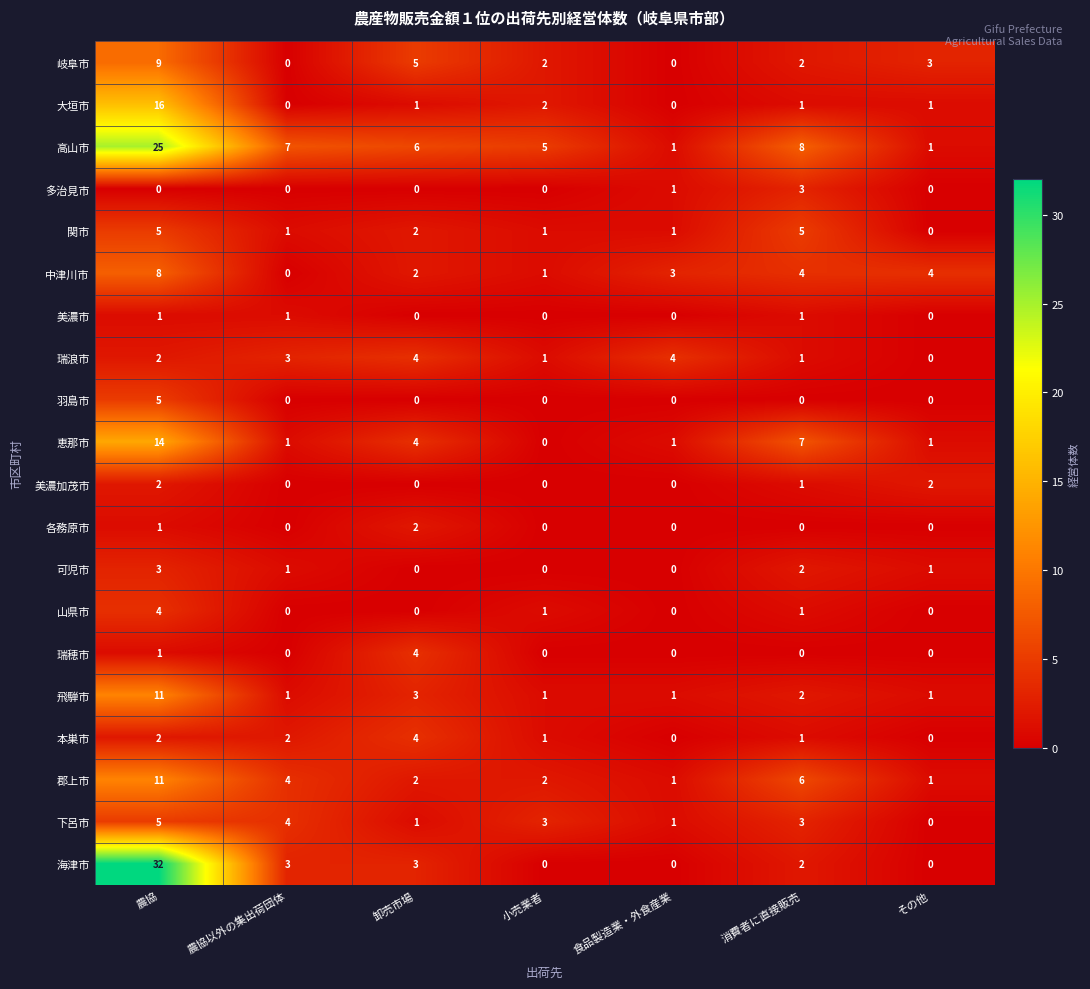

What is the sum of all 郡上市 values?

27